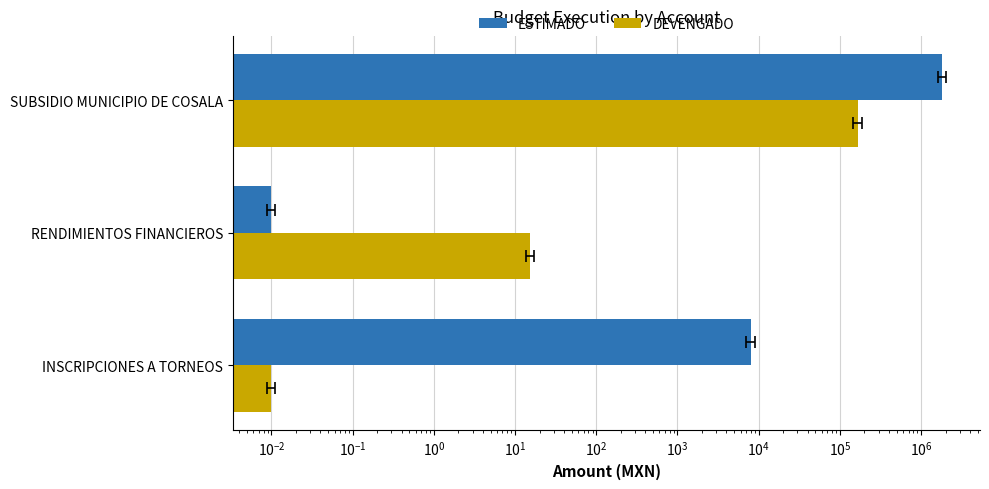

What is the difference between the maximum and minimum values in the ESTIMADO series?

1809600.0